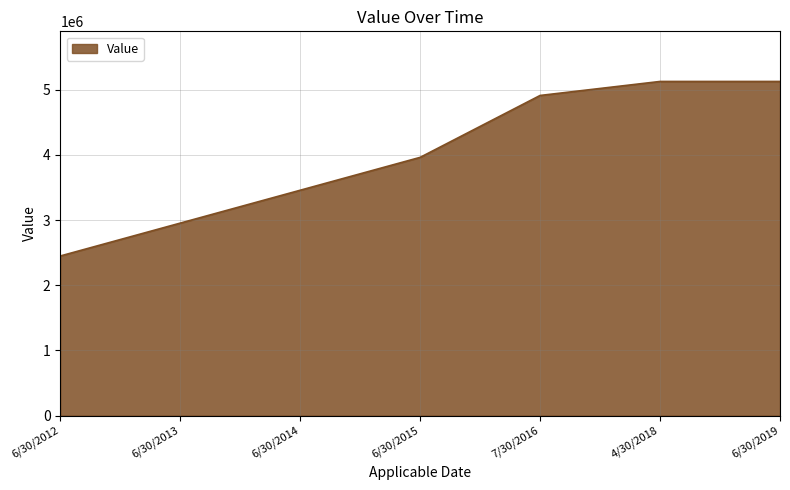

What value does the data have at 6/30/2012, to the nearest 50?

2450000